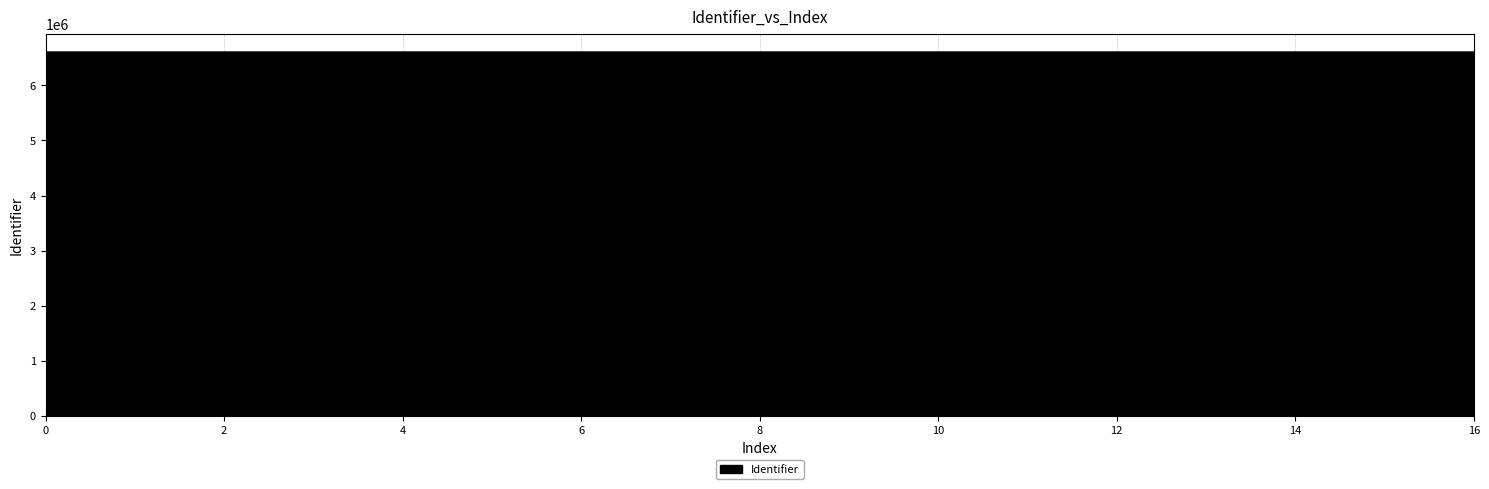

What is the maximum value shown in the chart?

6610014